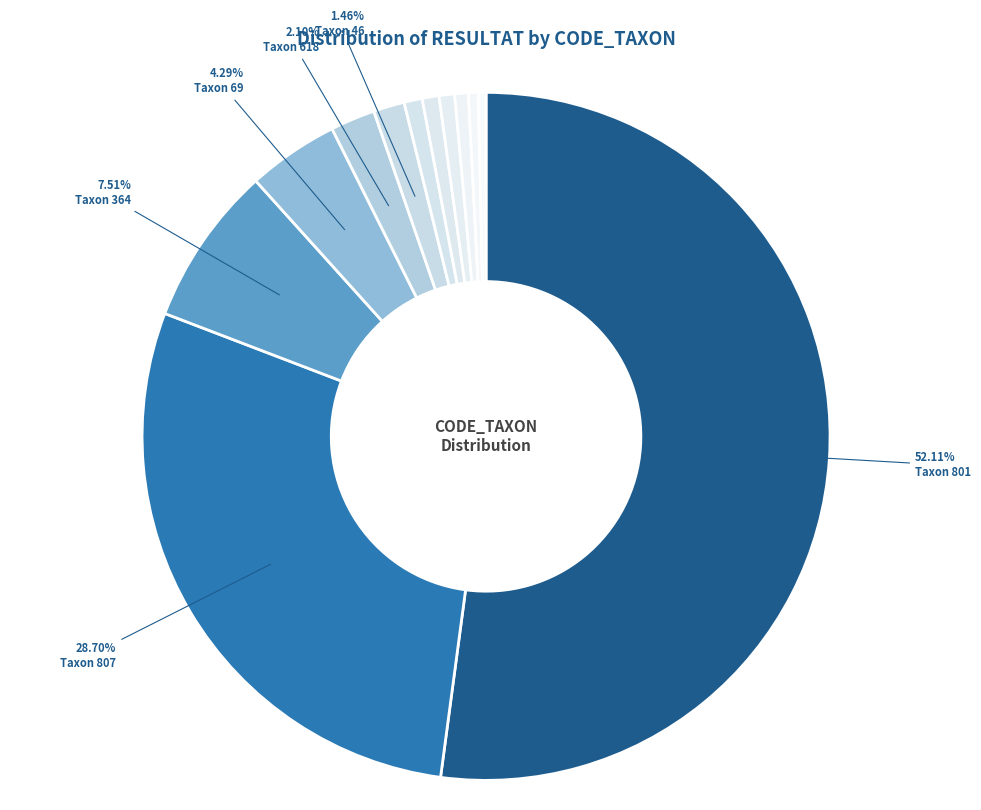

How many segments does this pie chart have?

12